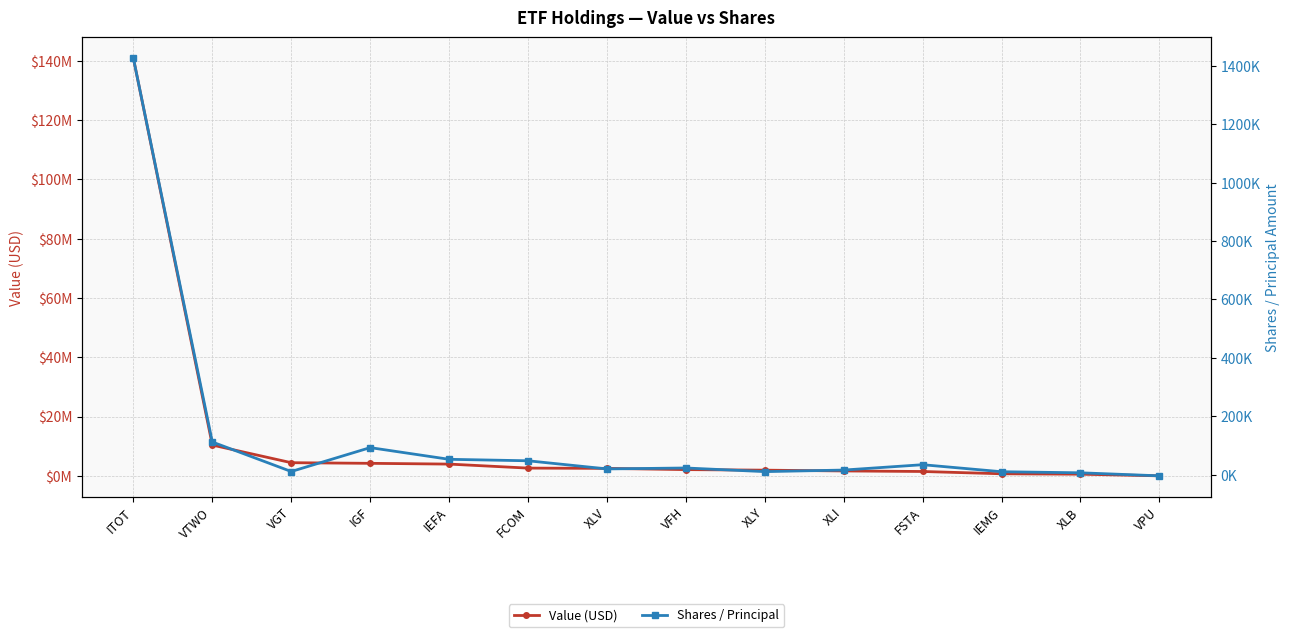

Rank the series at VGT from lowest to highest value.

Shares / Principal, Value (USD)